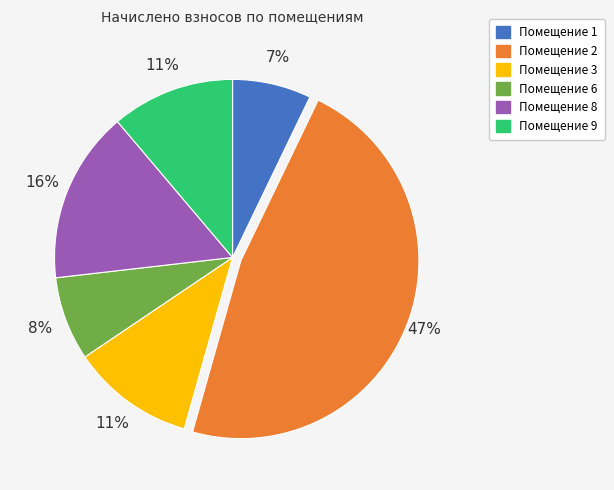

Is the sum of Помещение 8 and Помещение 2 greater than half?

Yes